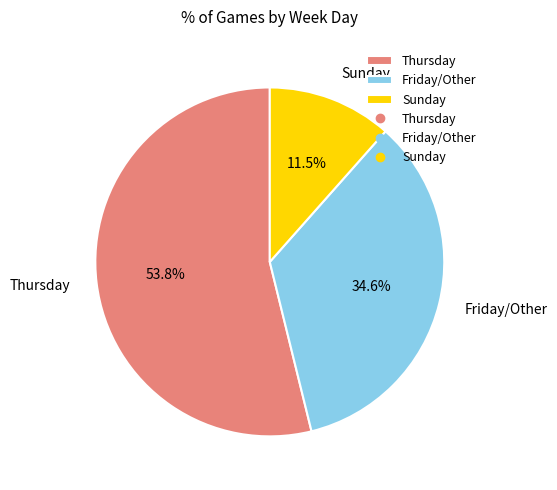

Does any single category account for the majority?

Yes